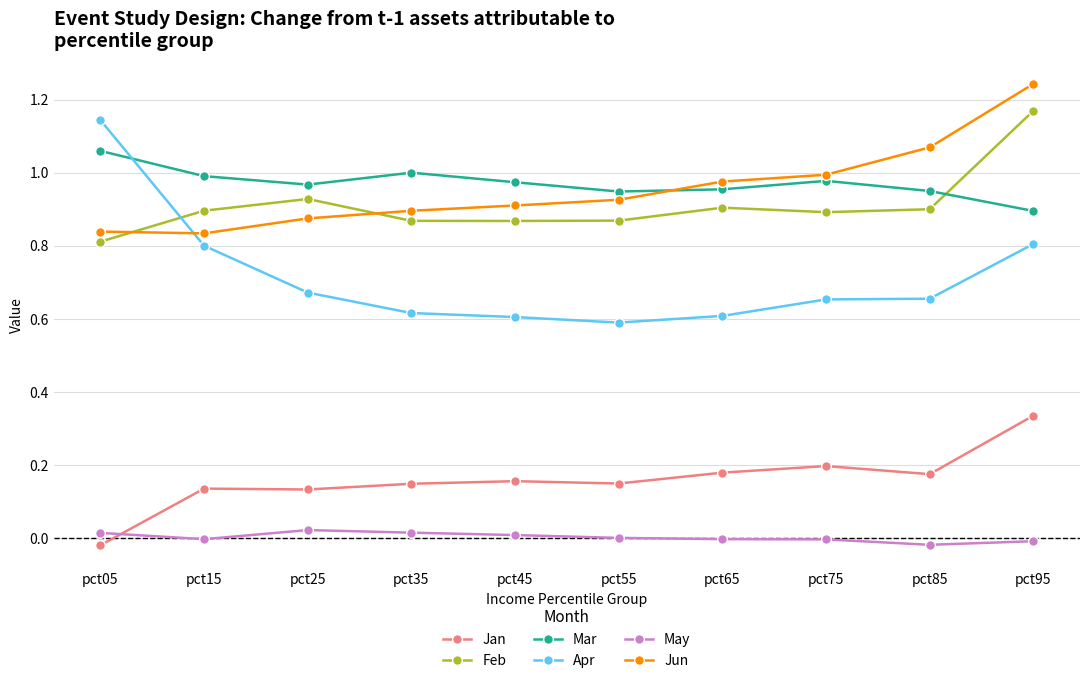

True or false: Jun has a value of 0.5 at pct05.

False